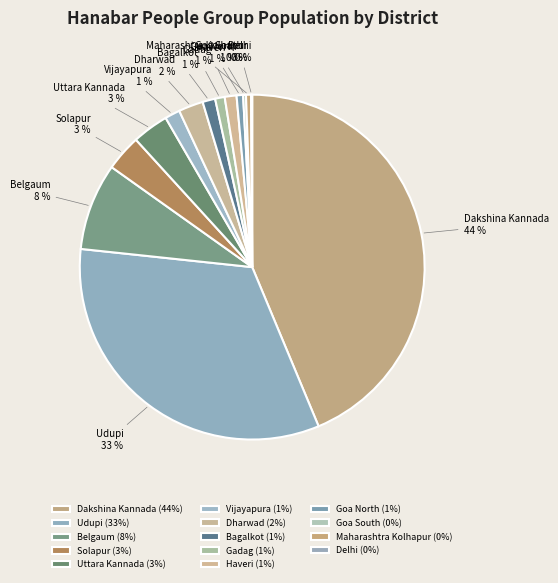

To the nearest percent, what percentage of the pie is Gadag?

1%